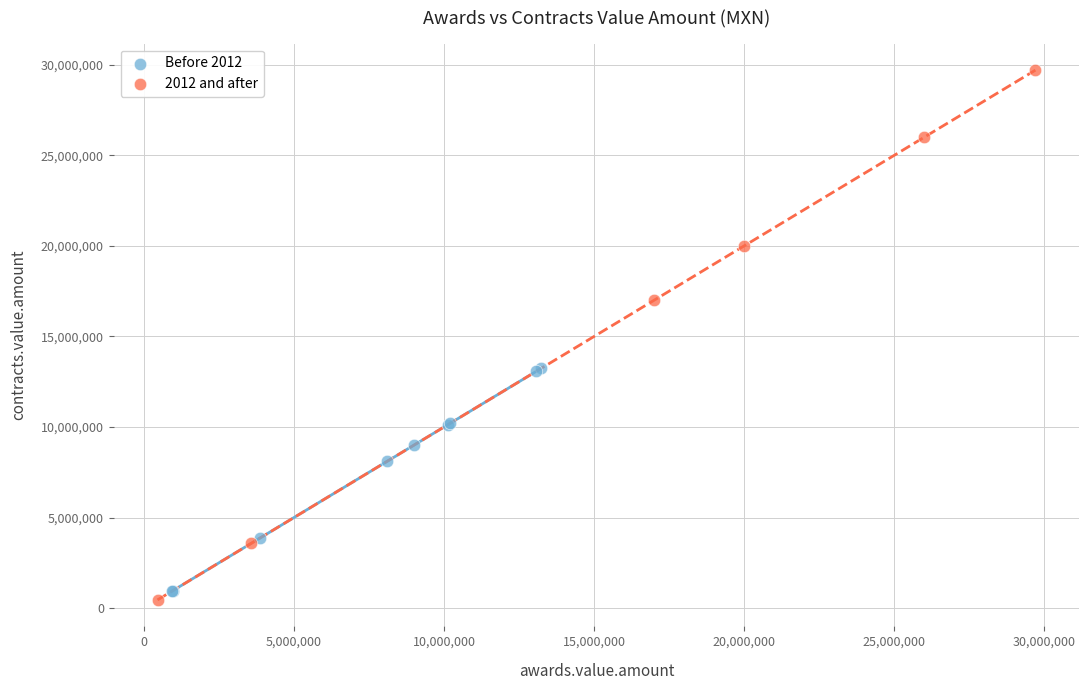

Which series contains the highest Y value?

2012 and after